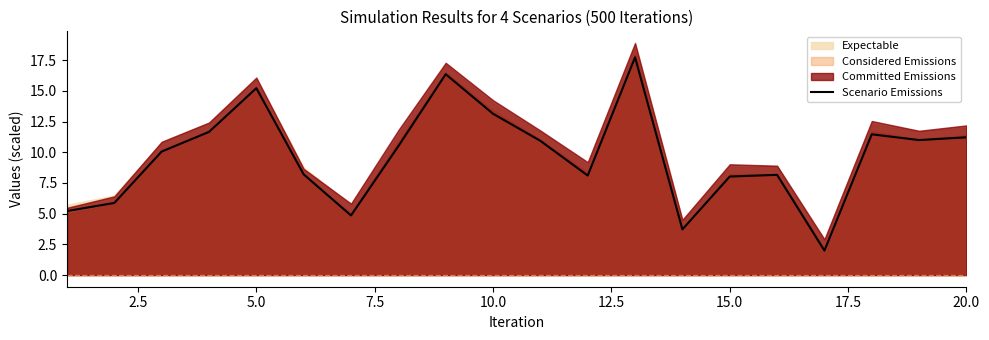

What is the minimum value for Scenario Emissions?

2.0